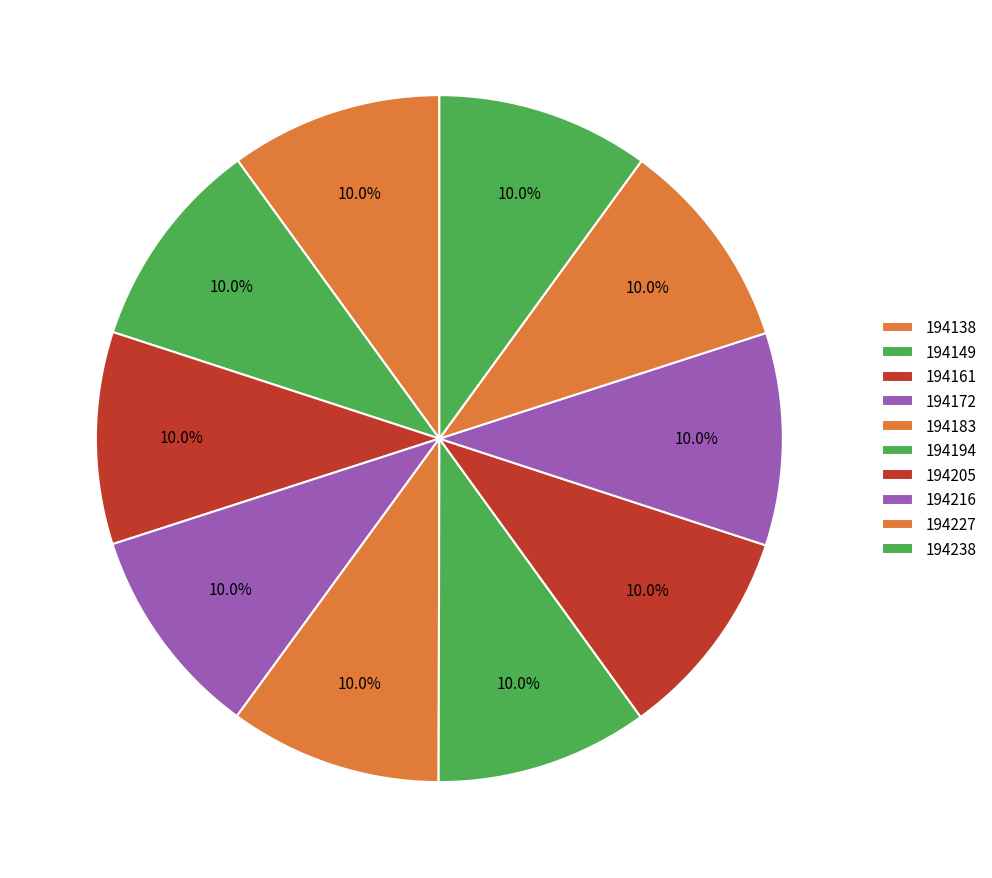

How many segments does this pie chart have?

10